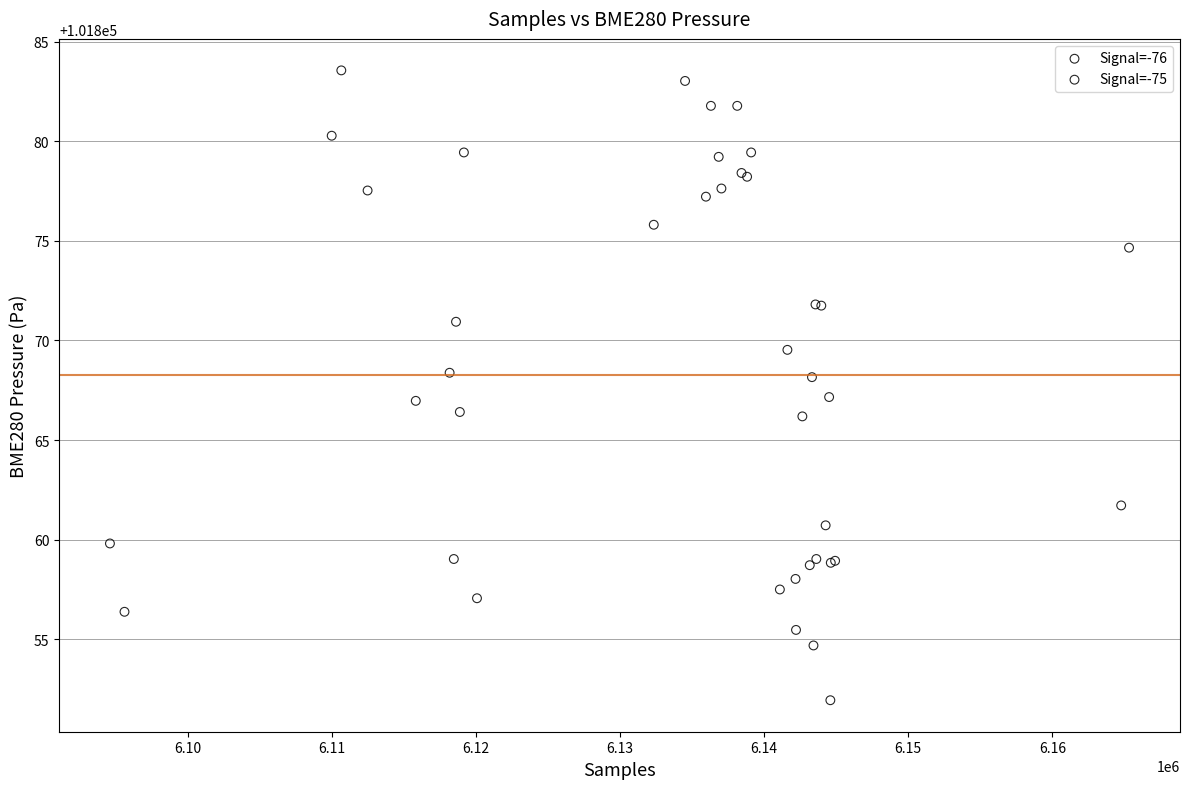

What are all the series names shown in the legend?

Signal=-76, Signal=-75